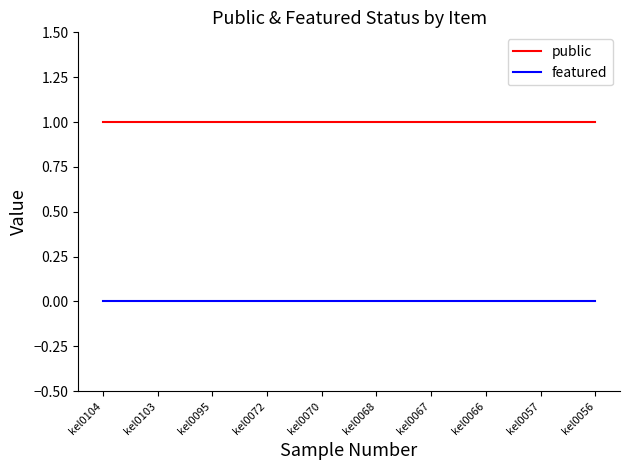

Rank the series at kel0066 from highest to lowest value.

public, featured